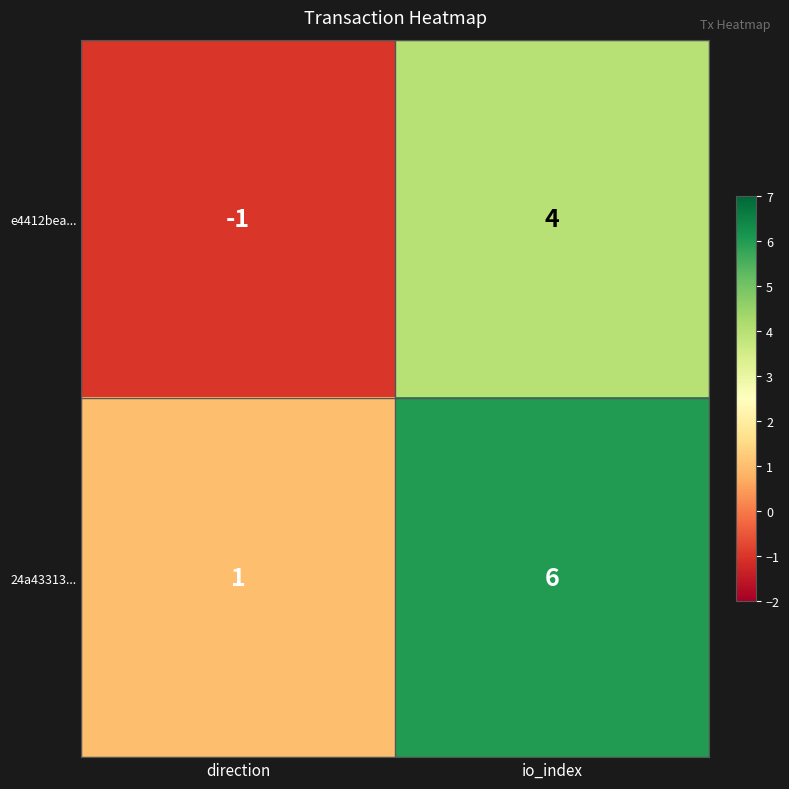

At which label does 24a43313... reach its minimum?

direction